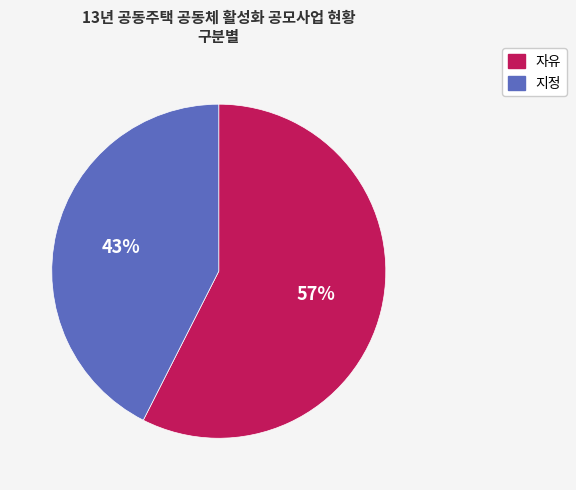

To the nearest percent, what is the combined percentage of 지정 and 자유?

100%